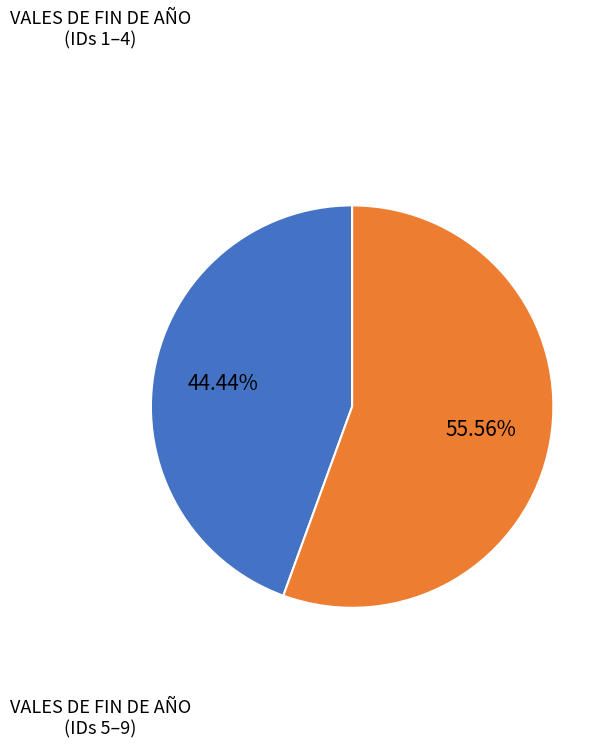

Approximately how many times larger is the value at VALES DE FIN DE AÑO (IDs 1–4) compared to VALES DE FIN DE AÑO (IDs 5–9)?

0.8